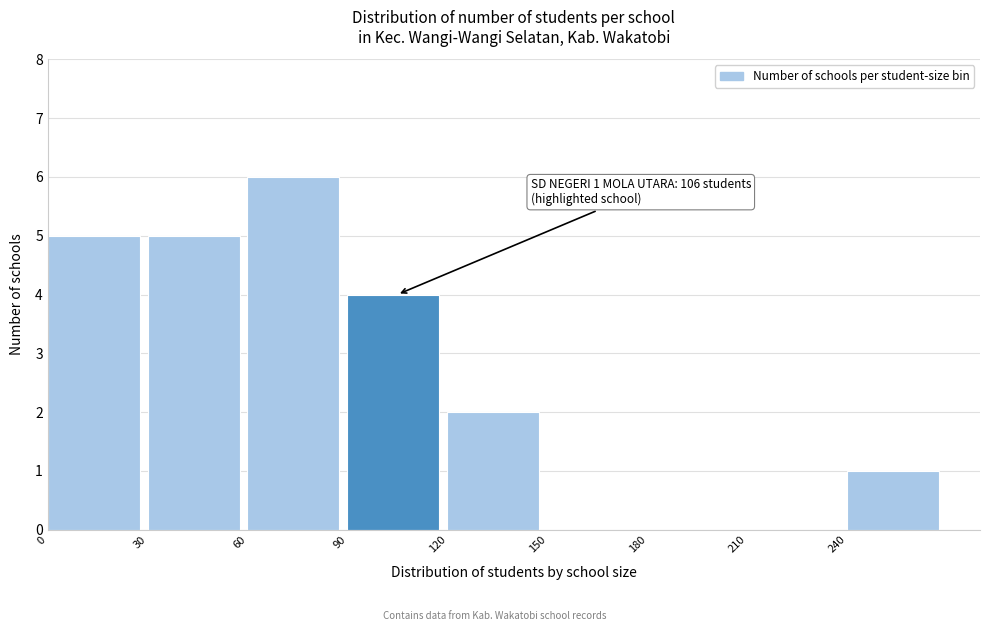

Which range on the x-axis has the tallest bar?

60 to 90